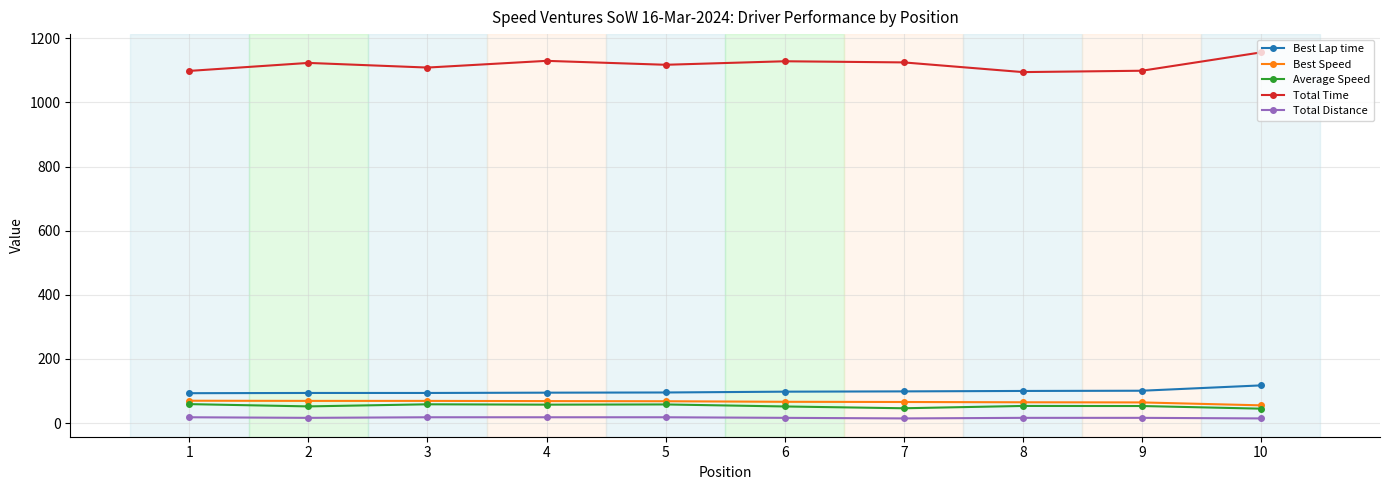

The value of Average Speed at 9 is 53.1. True or false?

True